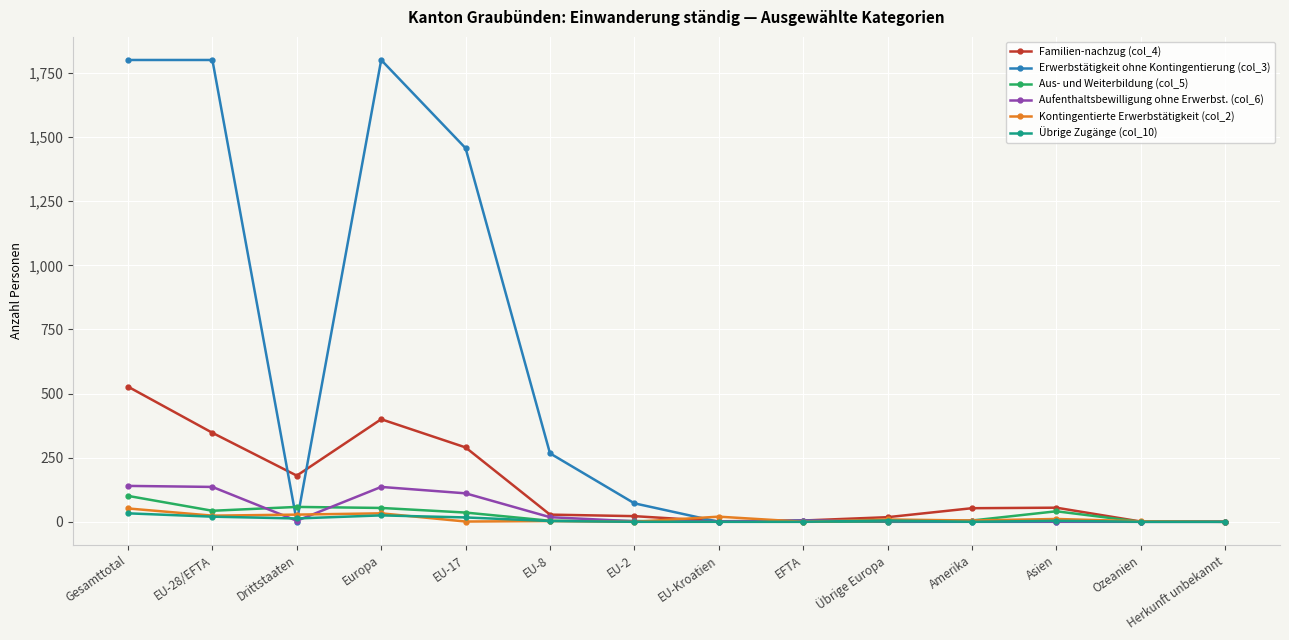

What is the greatest value displayed?

1801